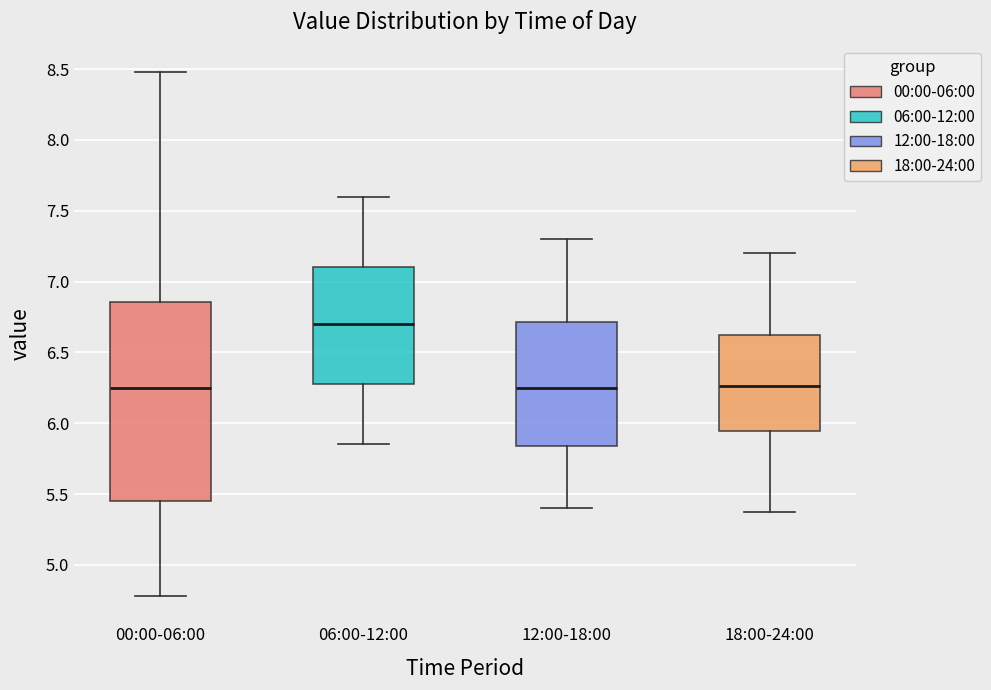

Which box is the tallest, from its lower edge to its upper edge?

00:00-06:00